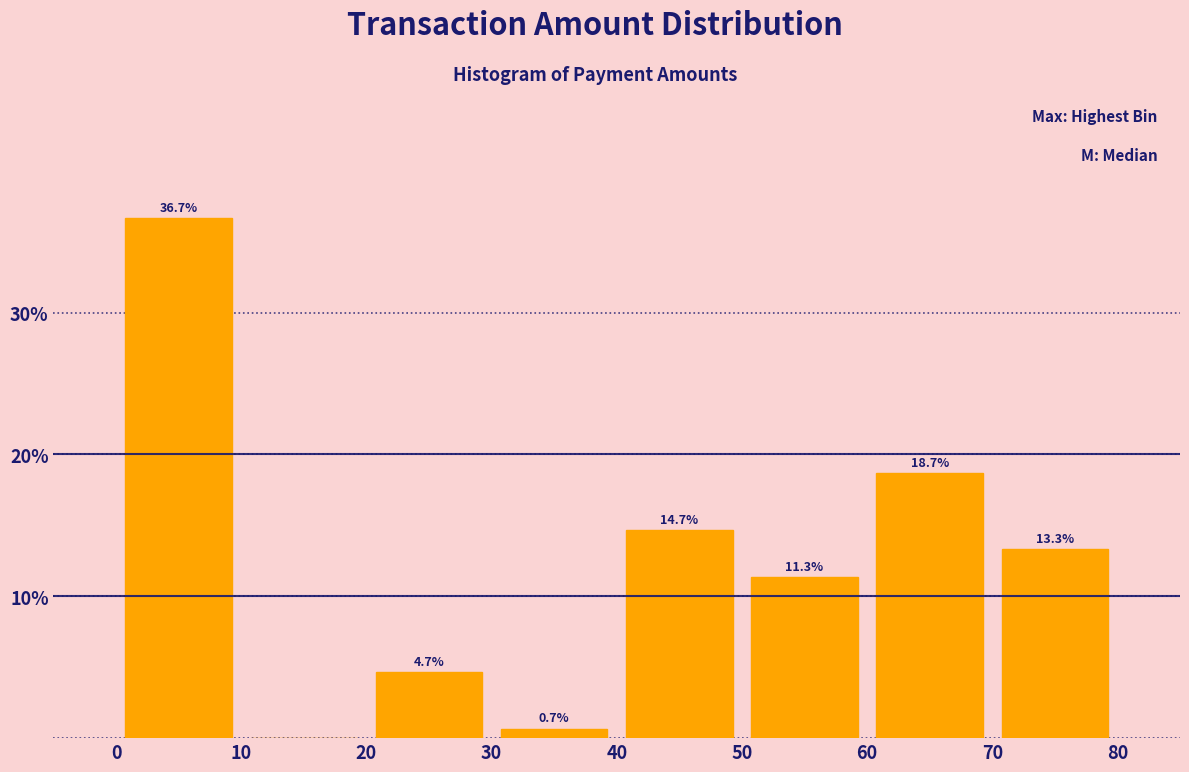

Which range on the x-axis has the tallest bar?

0 to 10